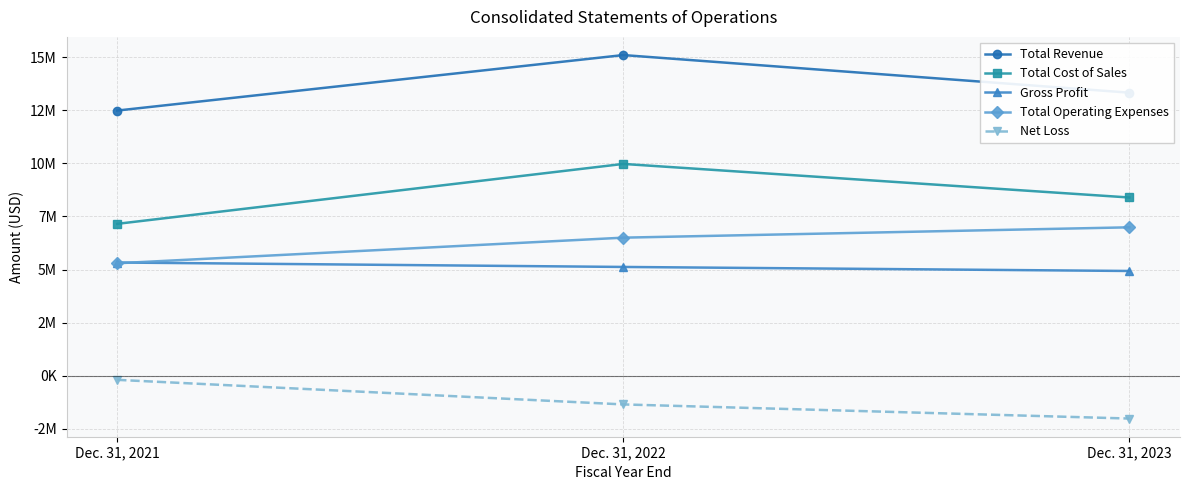

Which series has the largest total across all categories?

Total Revenue